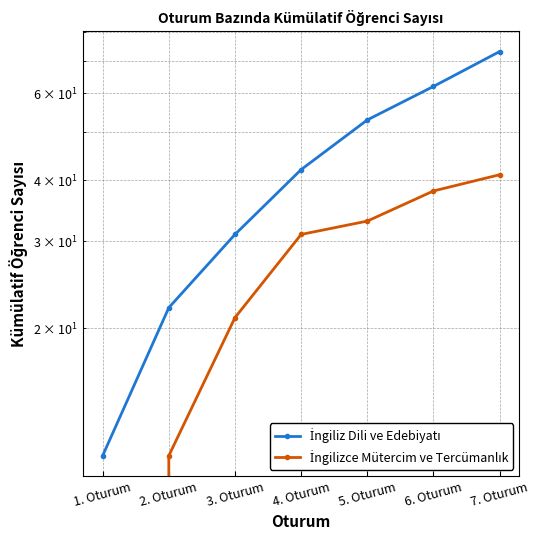

True or false: İngiliz Dili ve Edebiyatı and İngilizce Mütercim ve Tercümanlık cross at least once.

False